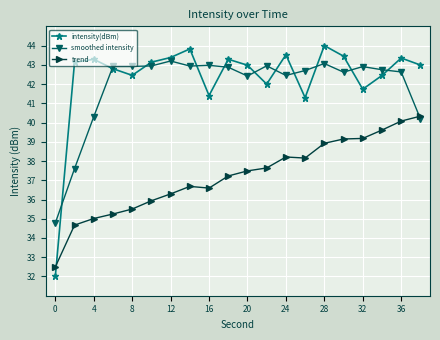

True or false: trend and intensity(dBm) cross at least once.

True